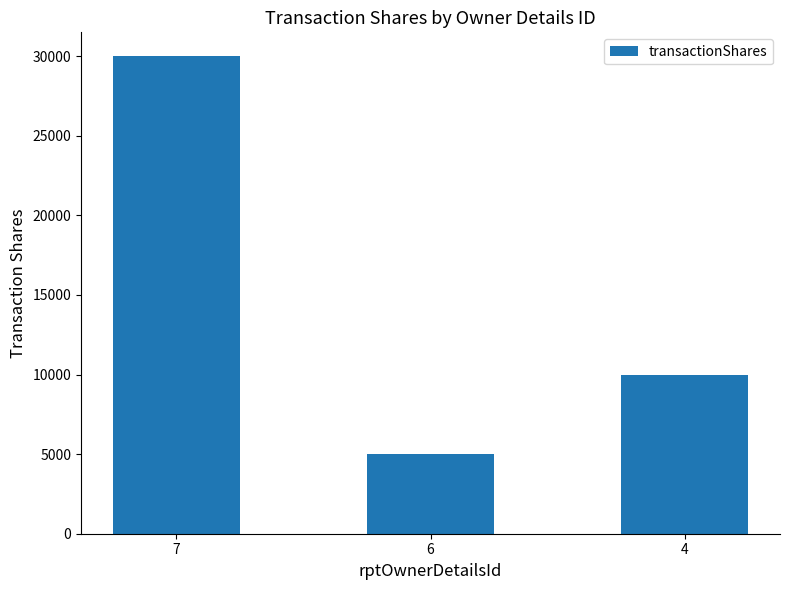

Rank the categories by value from highest to lowest.

7, 4, 6